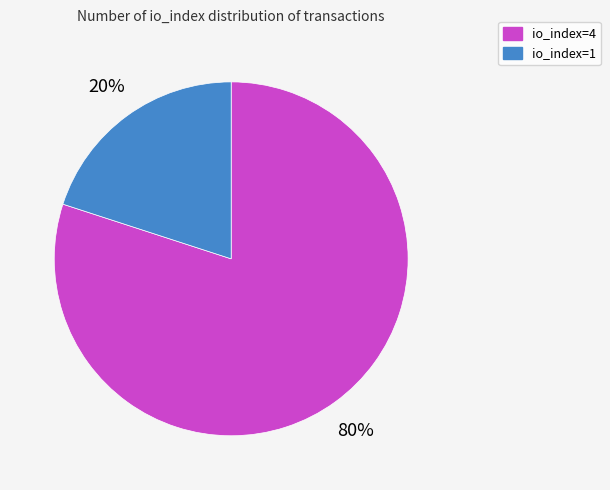

Is there any slice that represents more than half of the pie?

Yes